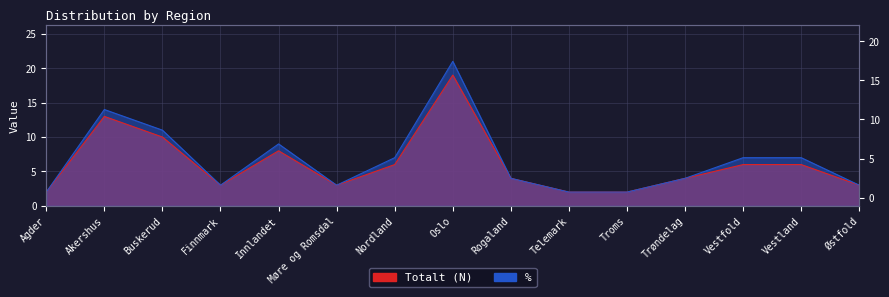

What position from the left is Finnmark?

4